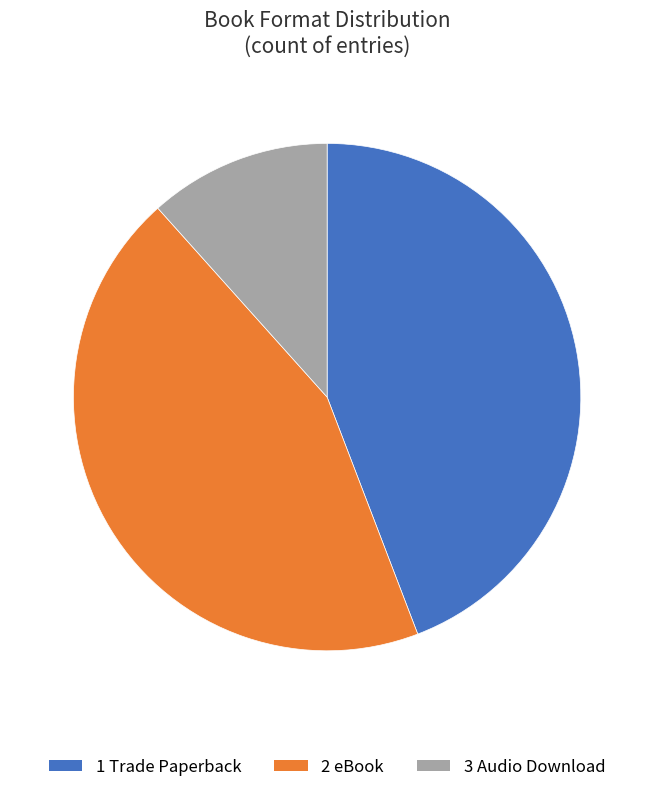

What is the smallest slice in the pie chart?

3 Audio Download